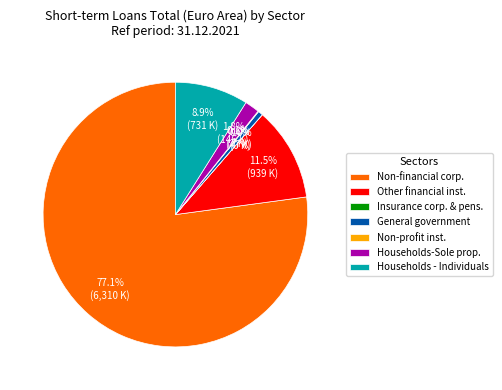

Approximately how many times larger is the value at Non-financial corp. compared to Other financial inst.?

6.7